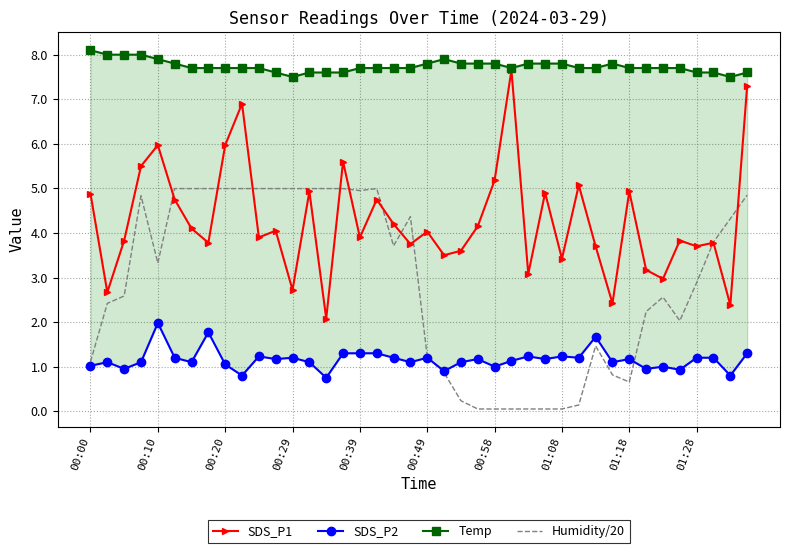

What is the difference between the highest and lowest values at 22?

7.6